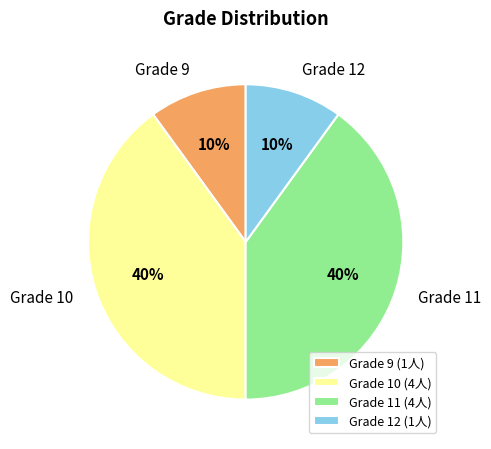

Between Grade 9 and Grade 10, which is larger?

Grade 10